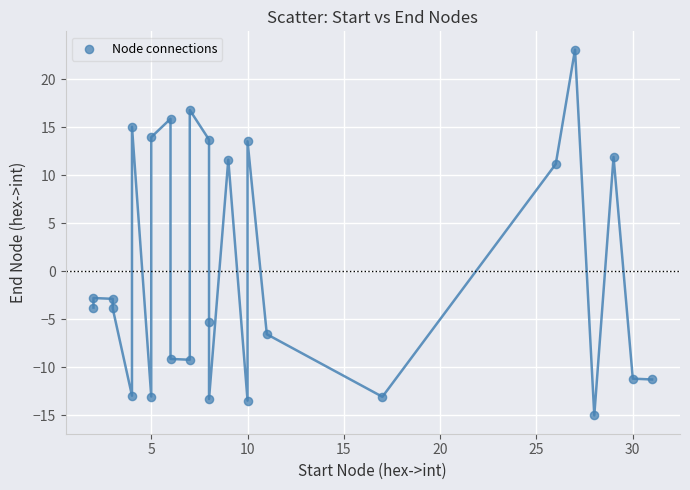

What is the range of X values (max minus min)?

29.0